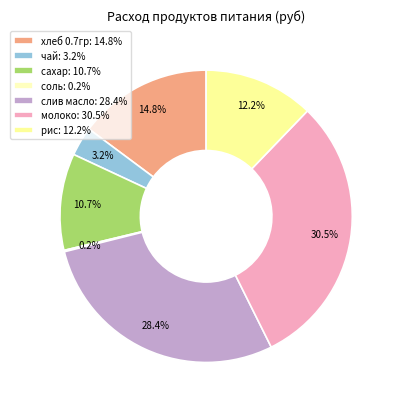

Between слив масло and сахар, which is larger?

слив масло